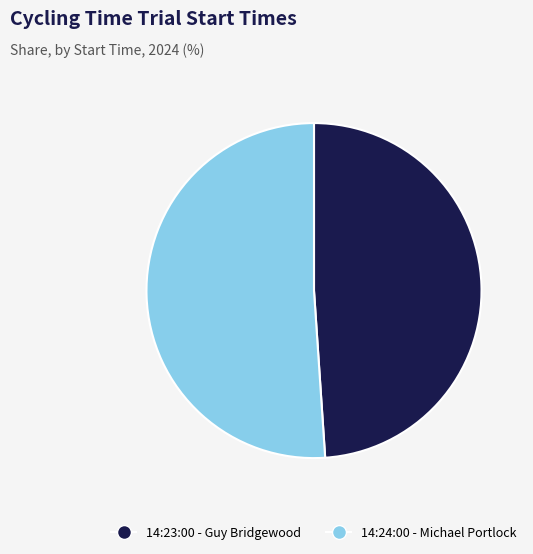

Between 14:24:00 and 14:23:00, which is larger?

14:24:00